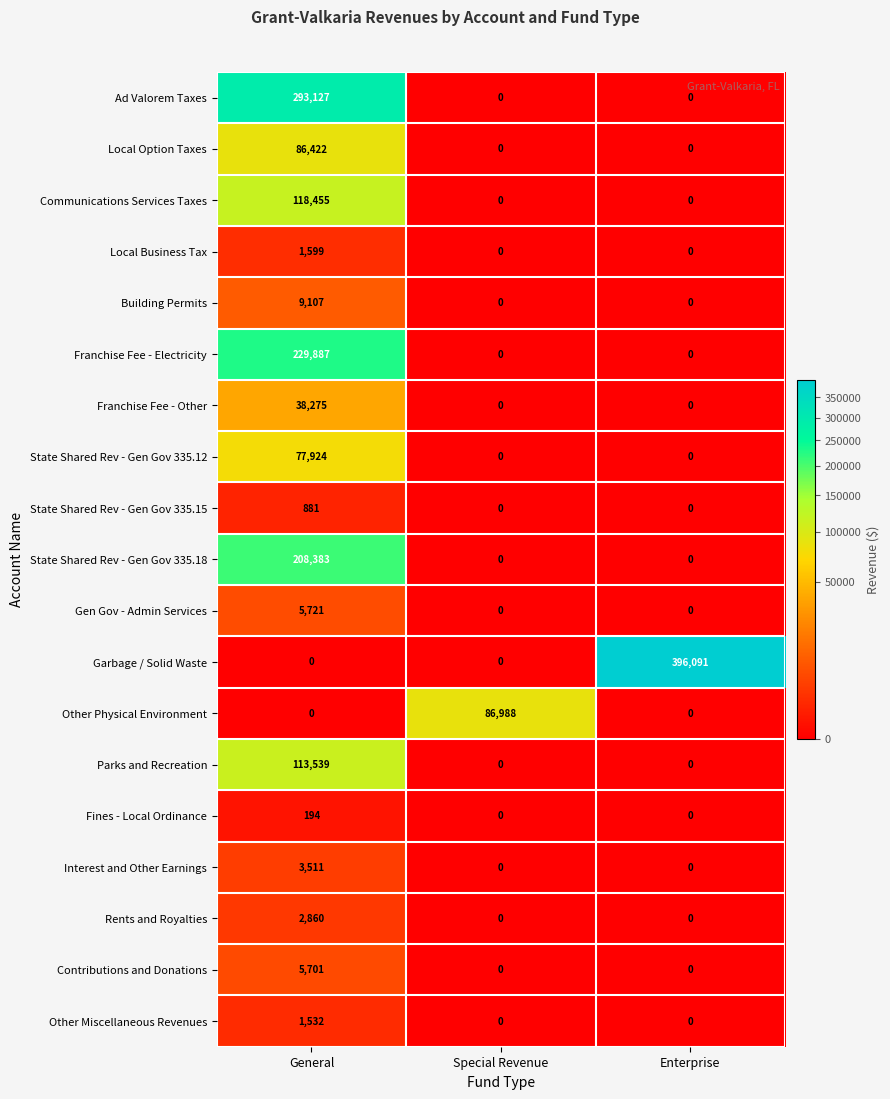

What value does the Building Permits series have at General, to the nearest 100?

9100